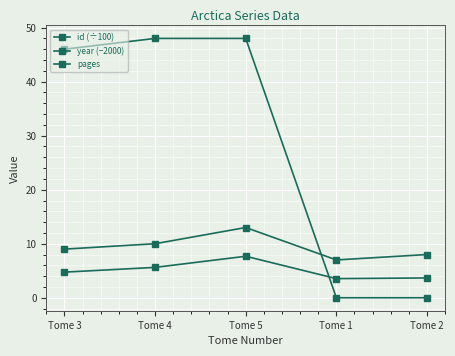

What is the difference between the year (−2000) values at Tome 4 and Tome 1?

3.0